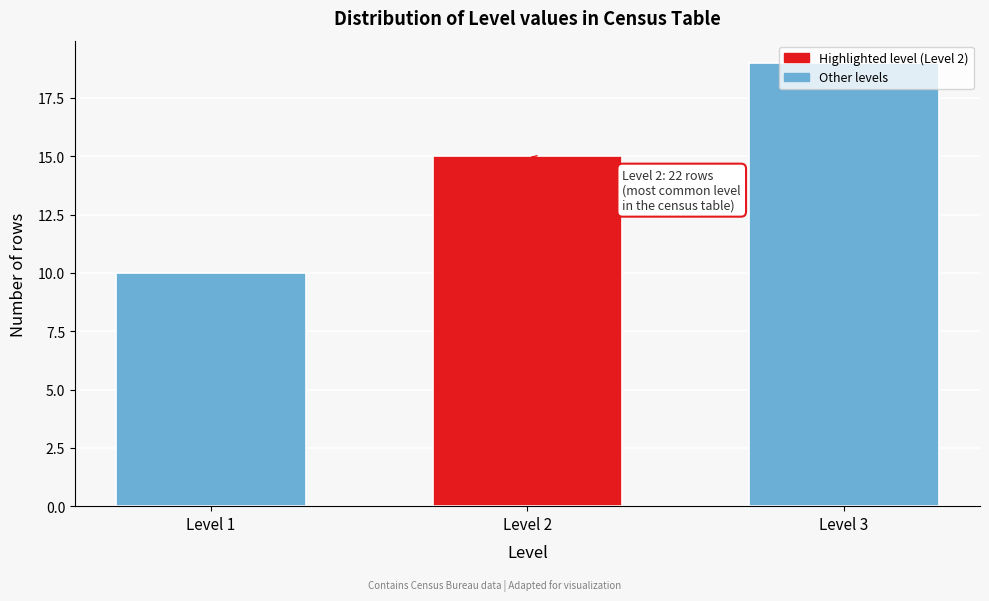

What is the average value?

15